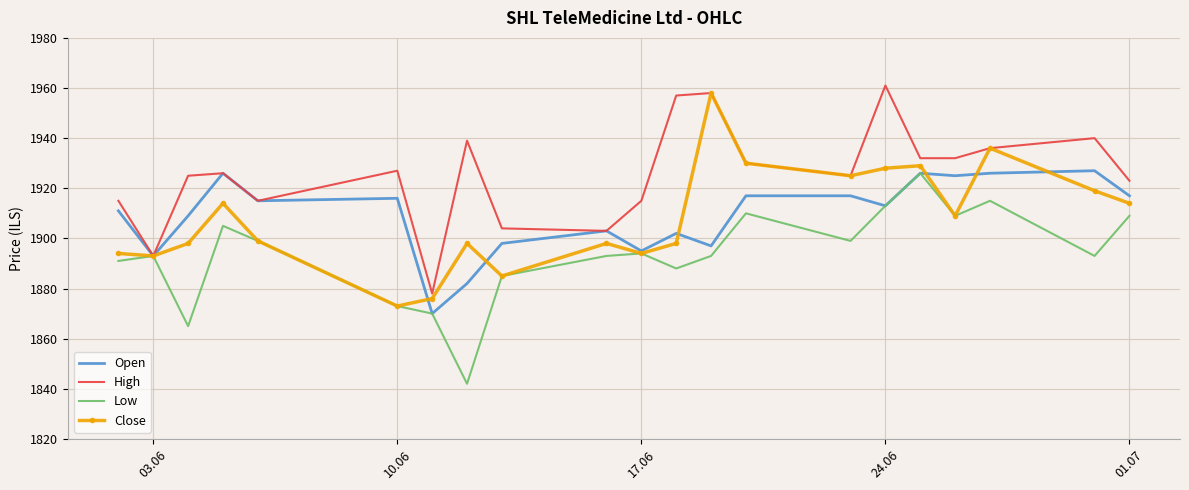

What is the minimum value shown in the chart?

1842